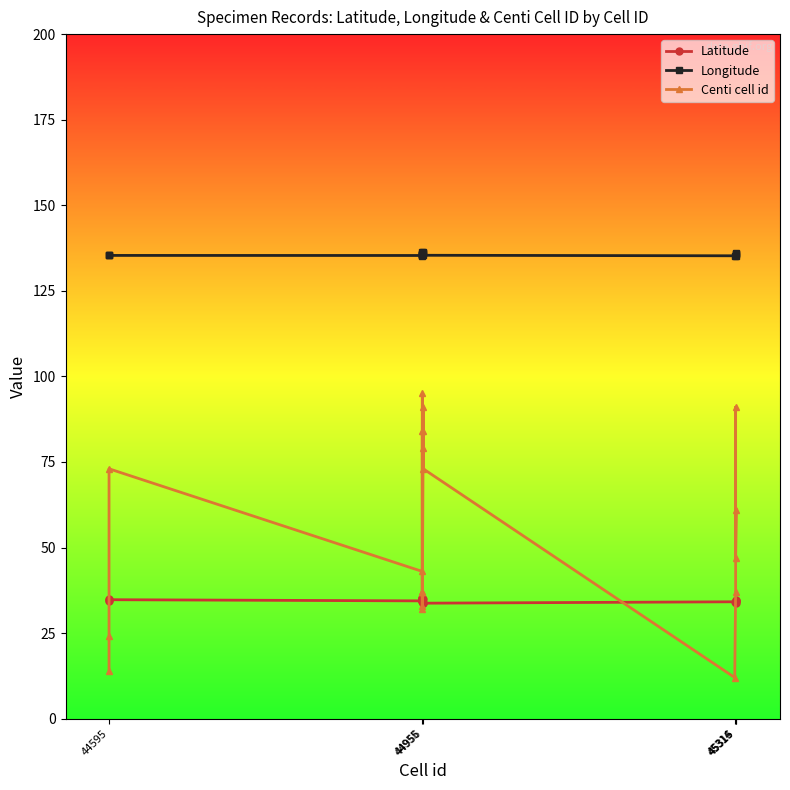

True or false: Latitude and Longitude cross at least once.

False